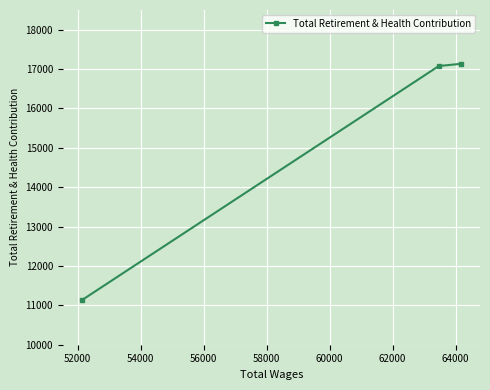

What is the value of the 1st point from the left?

11130